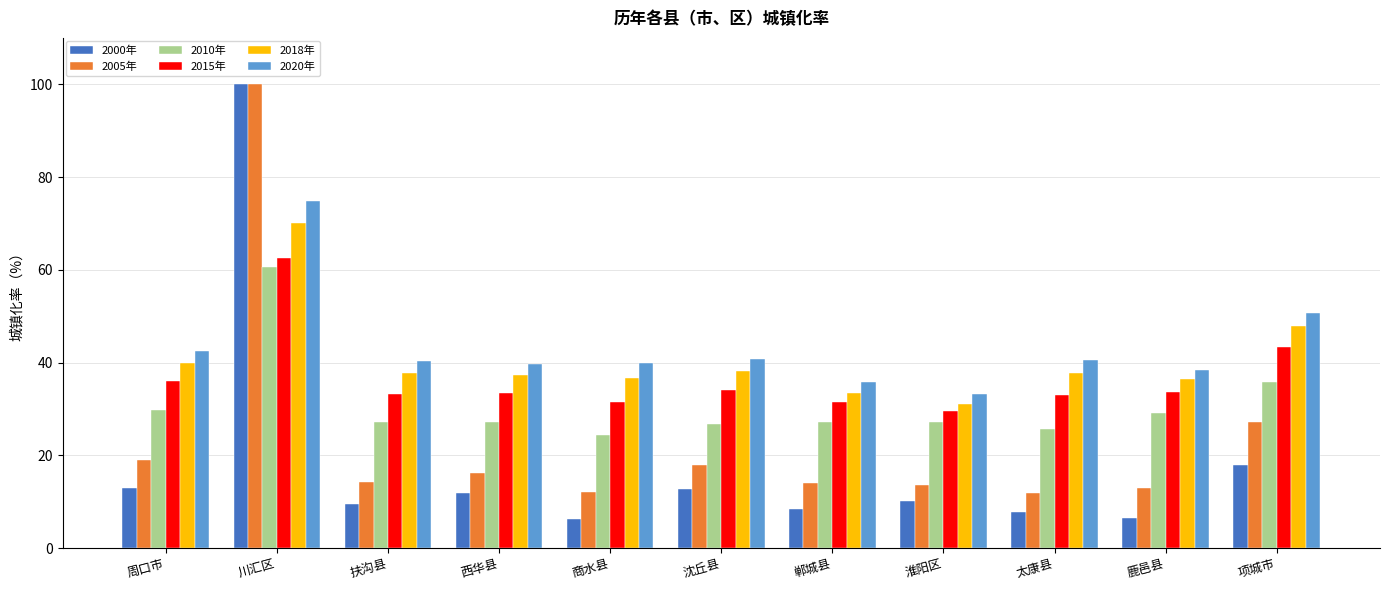

Which series has the largest range (max minus min)?

2000年